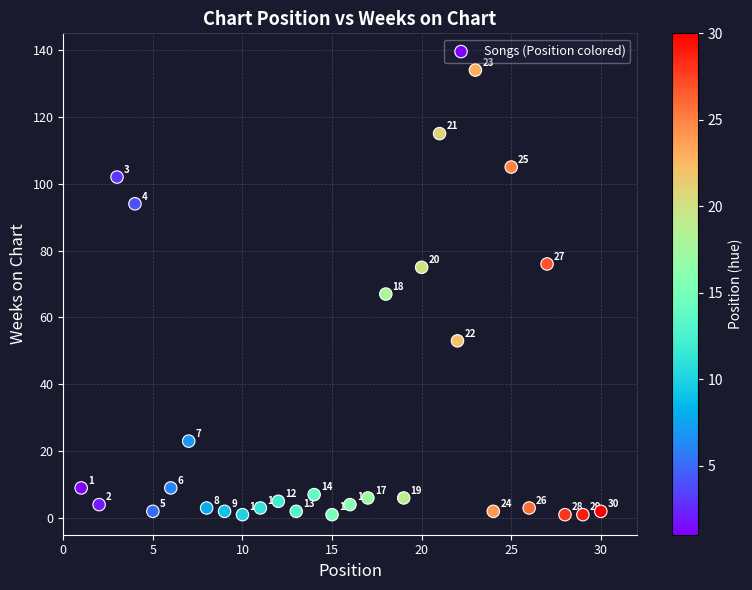

What is the range of X values (max minus min)?

29